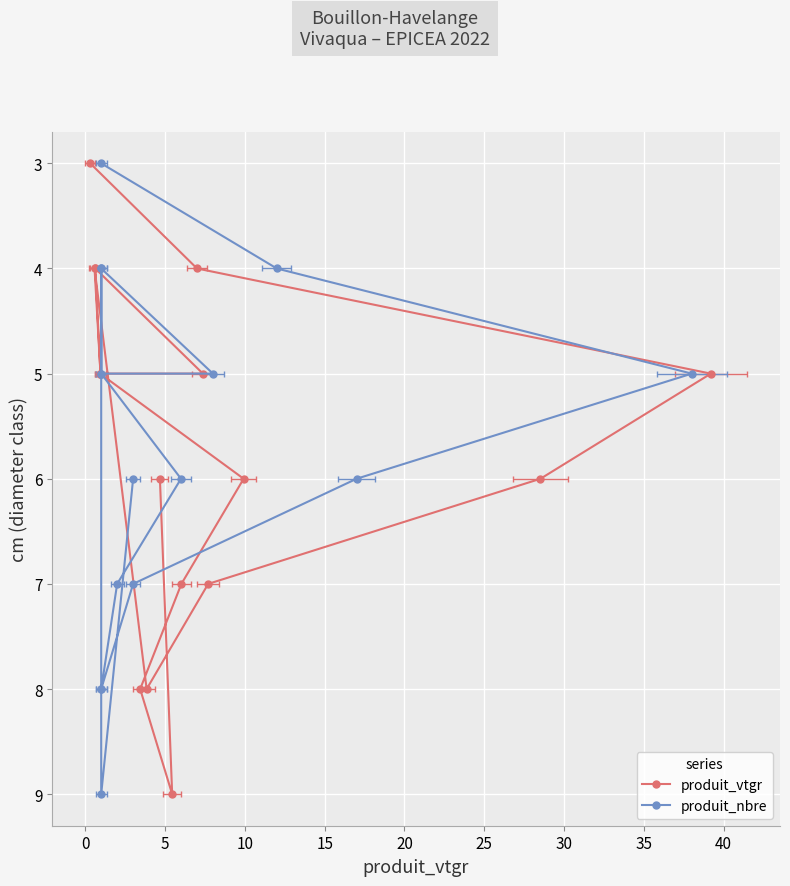

Which series has the largest range (max minus min)?

produit_vtgr